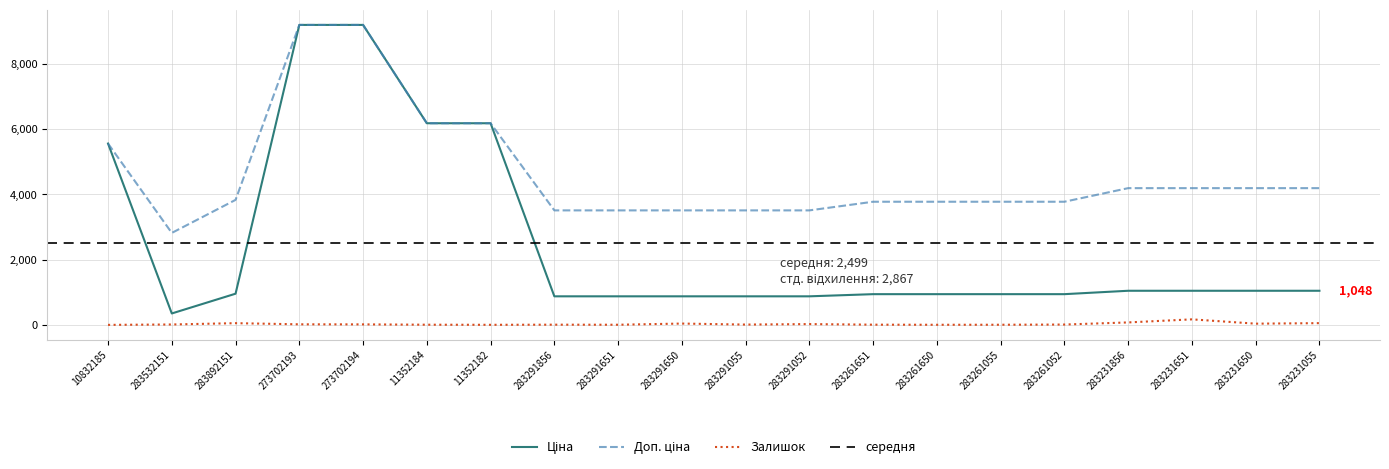

How many lines are shown in the chart?

3